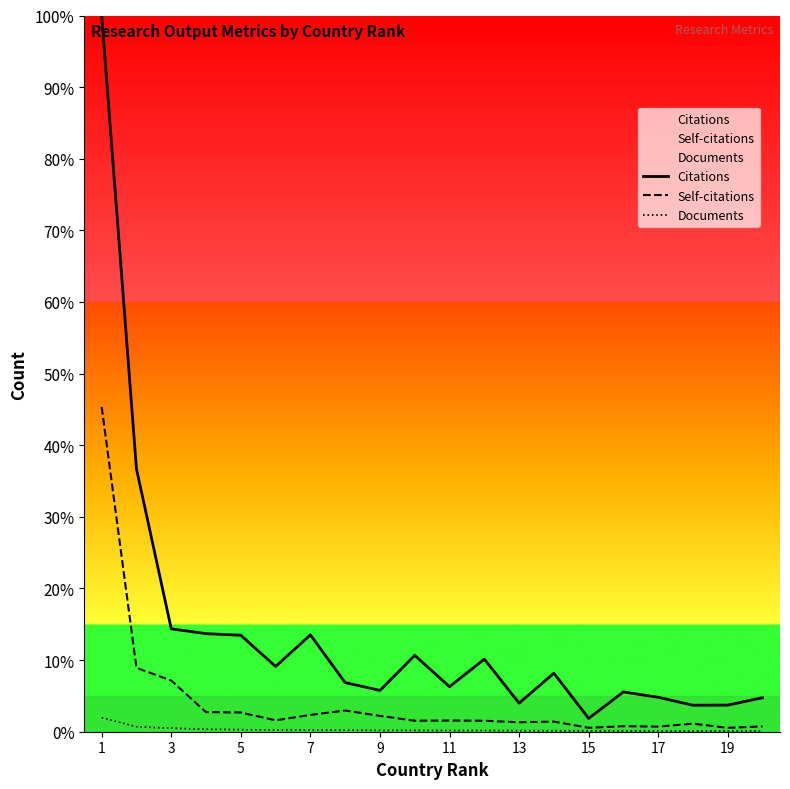

True or false: Self-citations has more than 2 points higher than both neighbors.

True